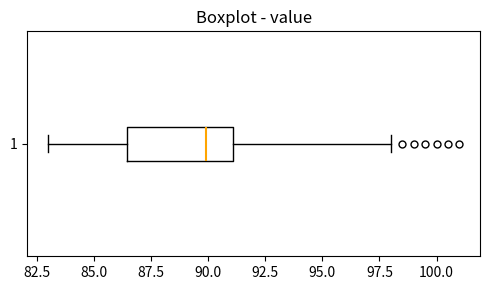

Where does the median line of the box at y = 1 sit on the x-axis? The values are not printed on the chart, so give them approximately, as read against the axis.

90.0